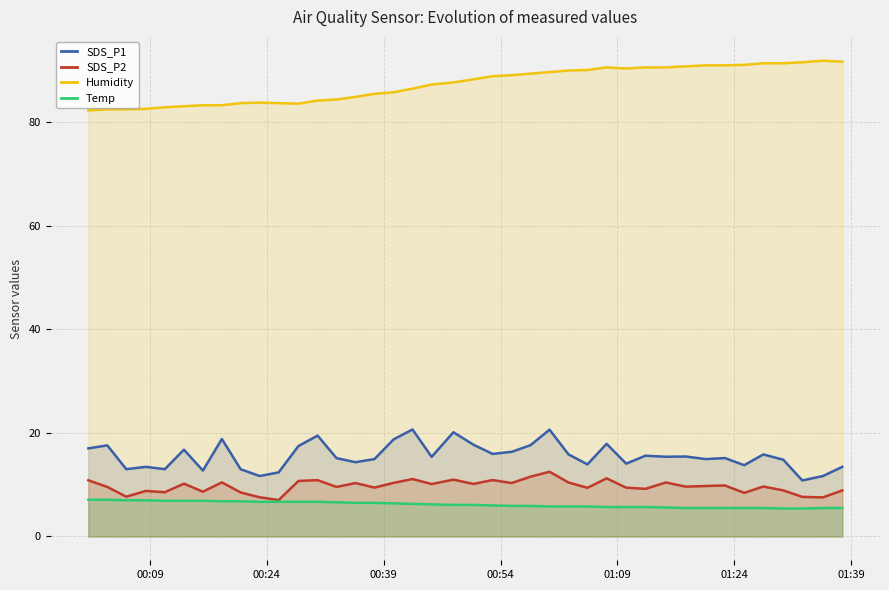

What is the minimum value for SDS_P1?

10.8